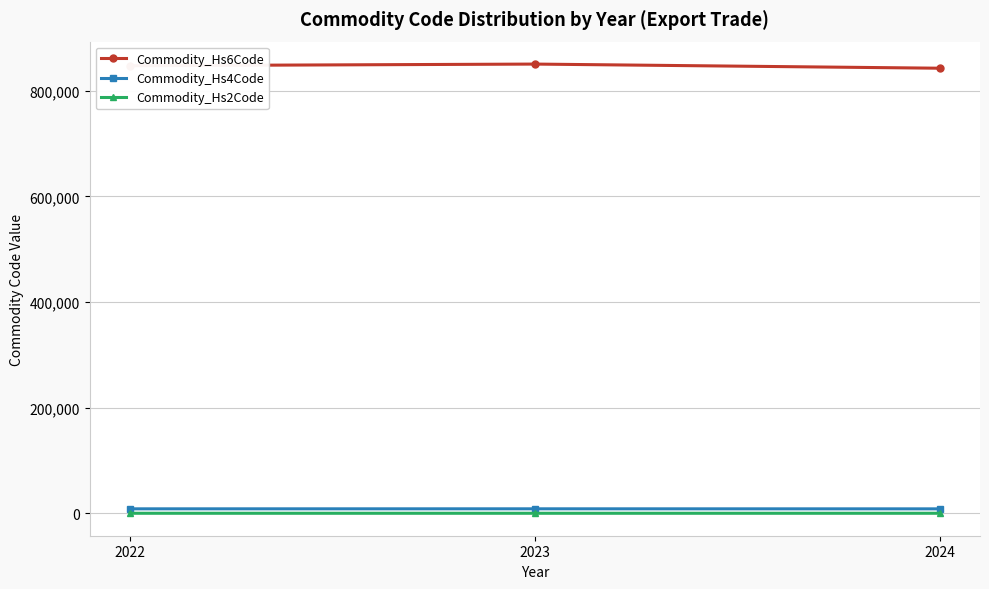

At how many categories does at least one series exceed 284801?

3